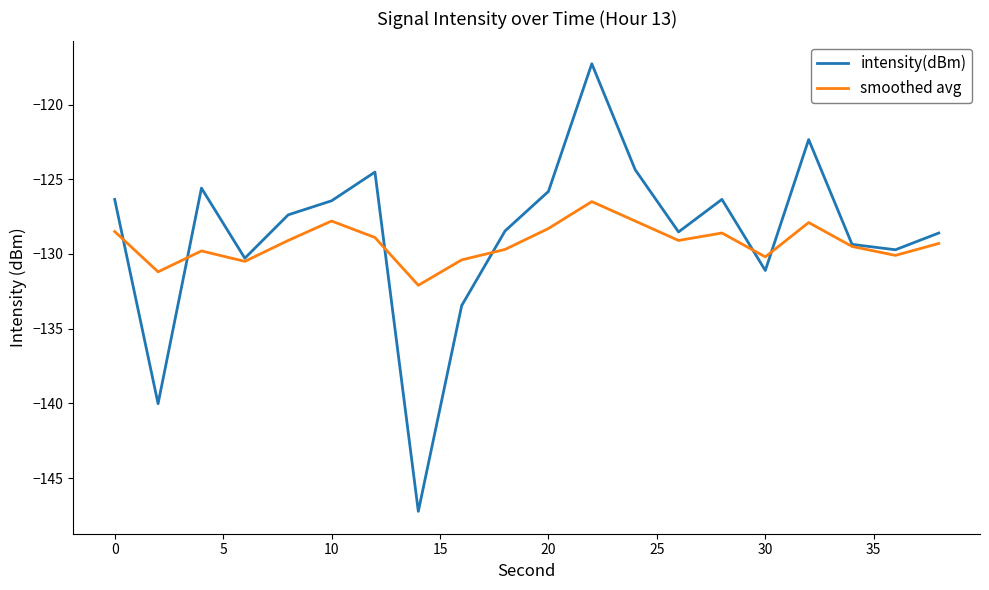

Which series has the largest range (max minus min)?

intensity(dBm)